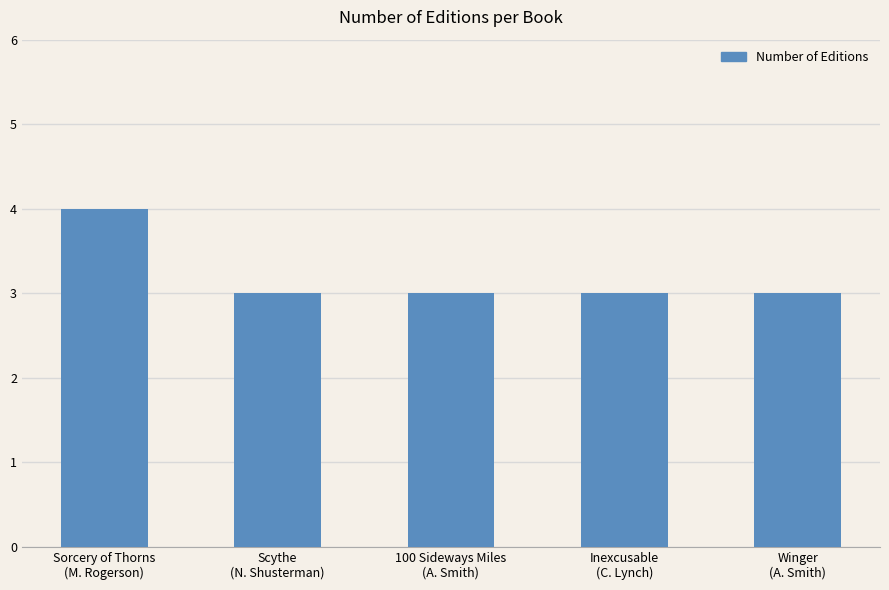

What is the ratio of the value at Scythe
(N. Shusterman) to the value at Winger
(A. Smith)?

1.0